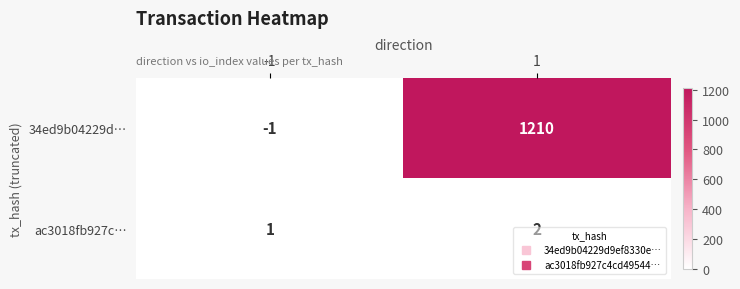

What is the difference between the highest and lowest values at -1?

2